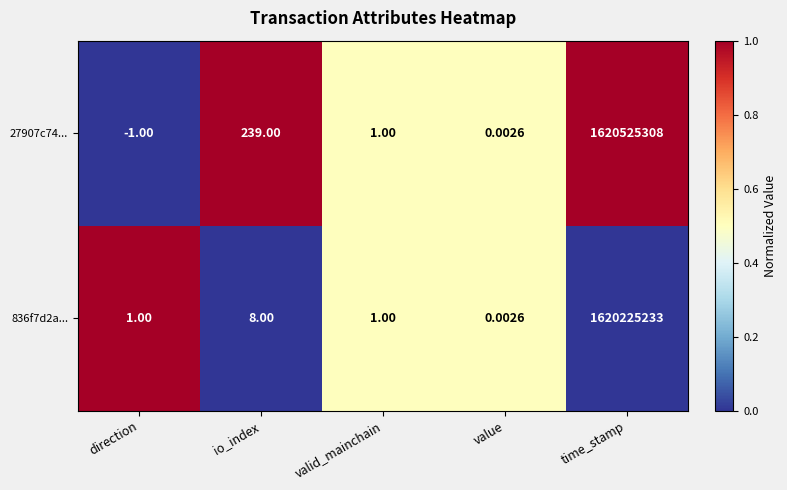

Is the value of 836f7d2a... at time_stamp greater than the value of 27907c74... at valid_mainchain?

Yes